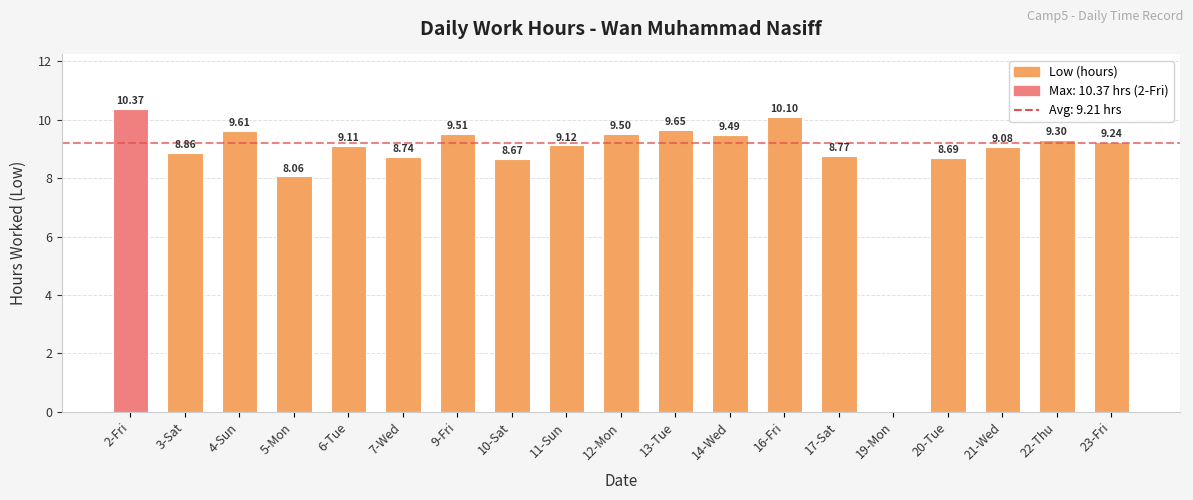

What is the approximate value at 4-Sun?

9.6